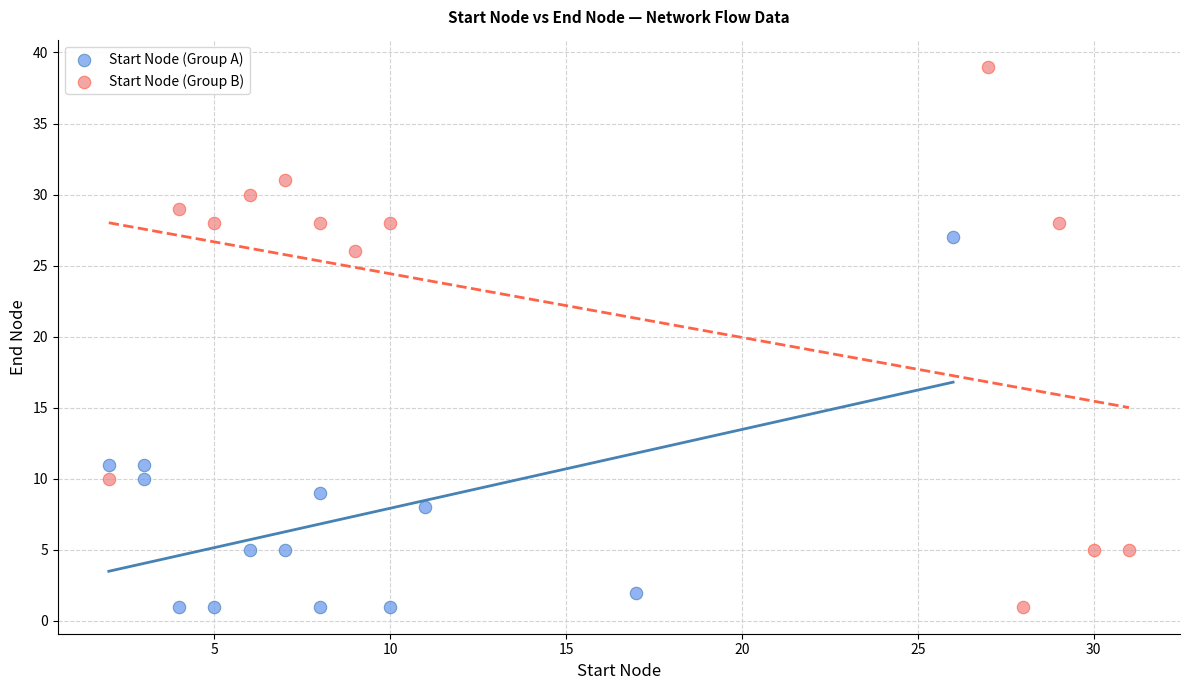

Which series has the widest spread of Y values?

Start Node (Group B)